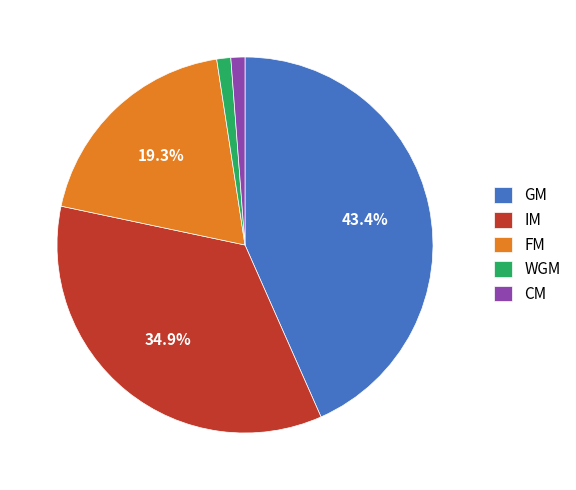

How many slices are in this pie chart?

5